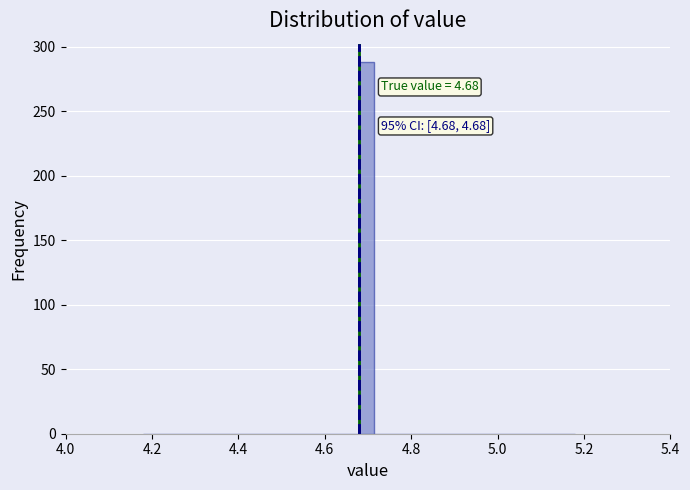

Around what value on the x-axis is the tallest bar? Give the approximate position of its centre, as read against the axis.

4.70